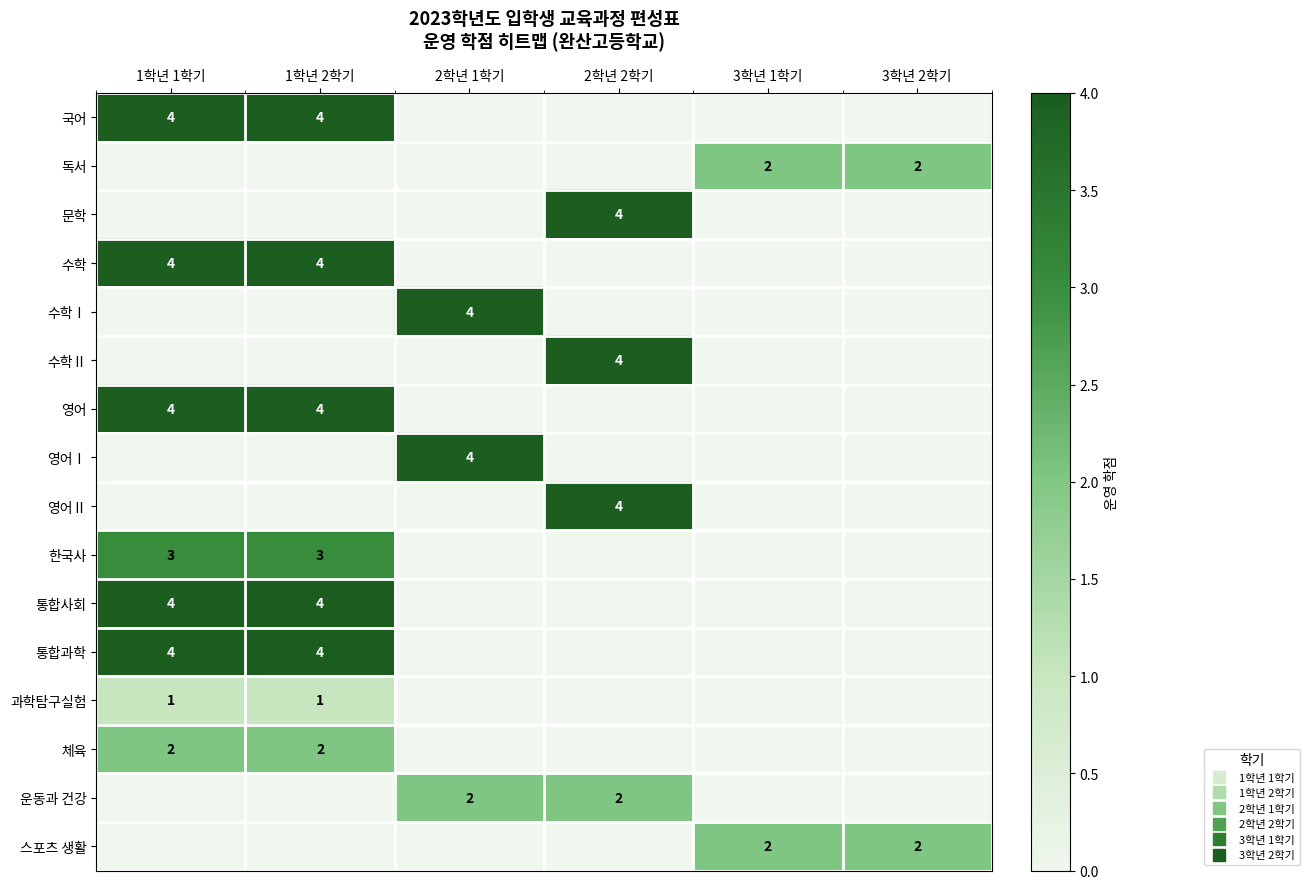

How many categories are shown in the chart?

6